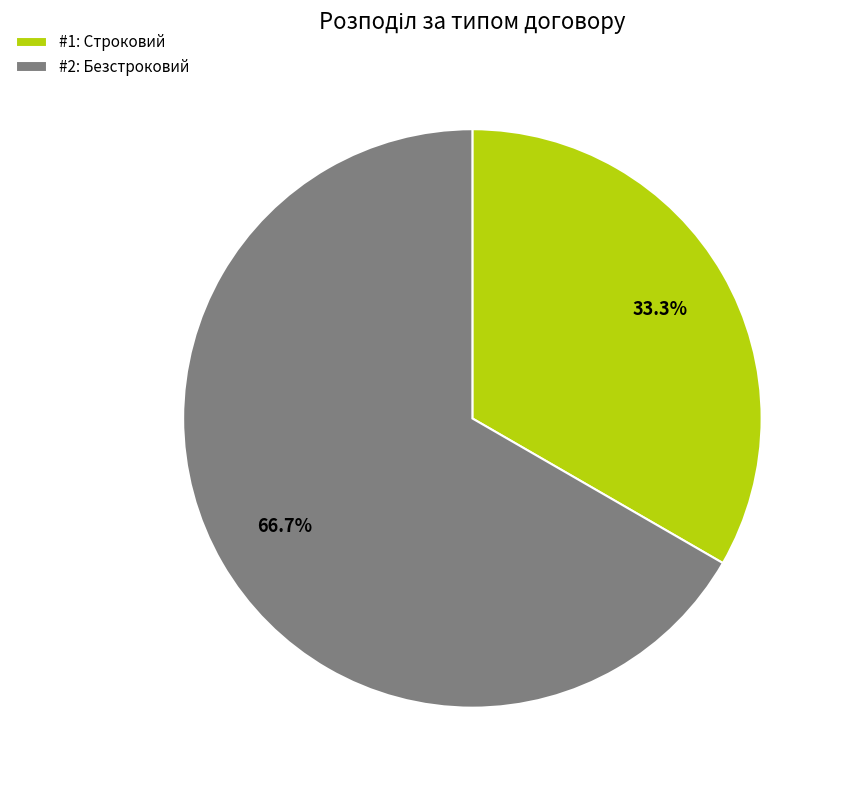

What is the total percentage of #1: Строковий and #2: Безстроковий?

100.0%